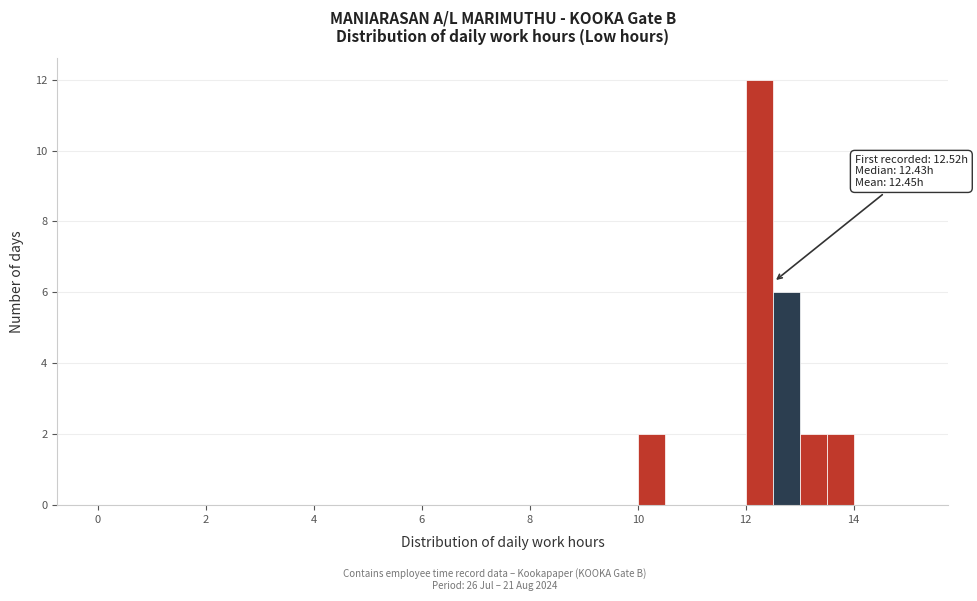

Around what value on the x-axis is the tallest bar? Give the approximate position of its centre, as read against the axis.

12.2